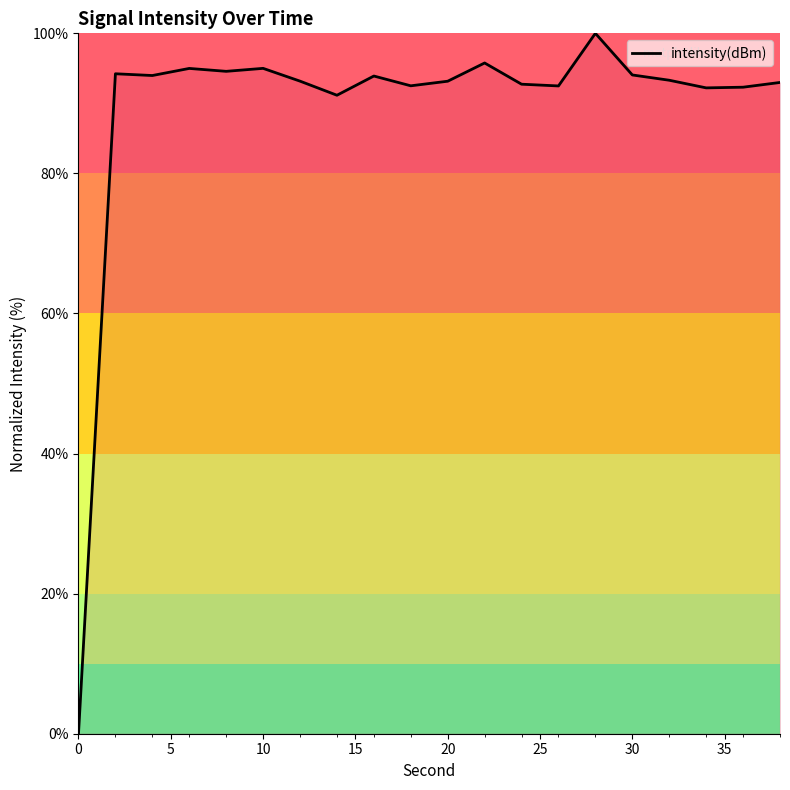

What is the greatest value displayed?

100.0